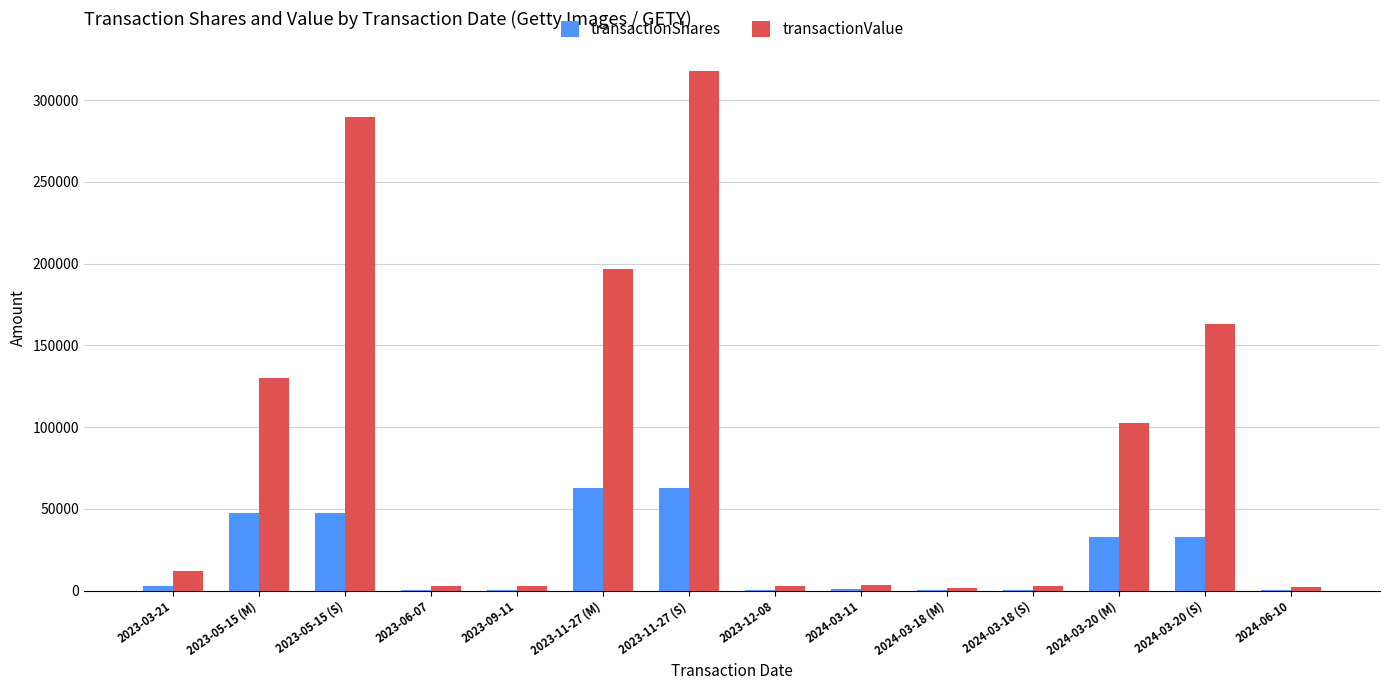

What is the sum of all transactionShares values?

292526